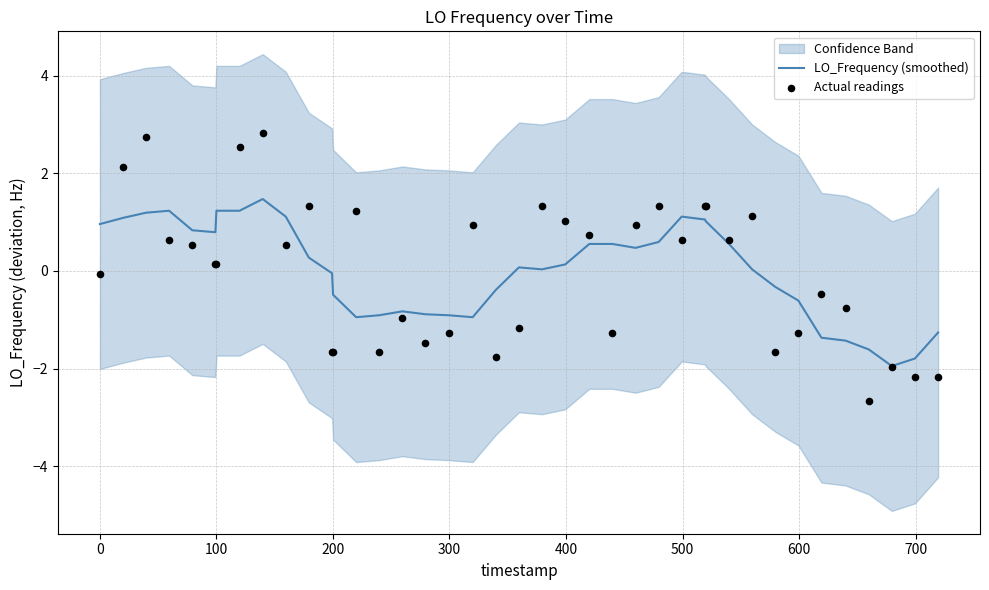

What is the maximum value for LO_Frequency (smoothed)?

1.5